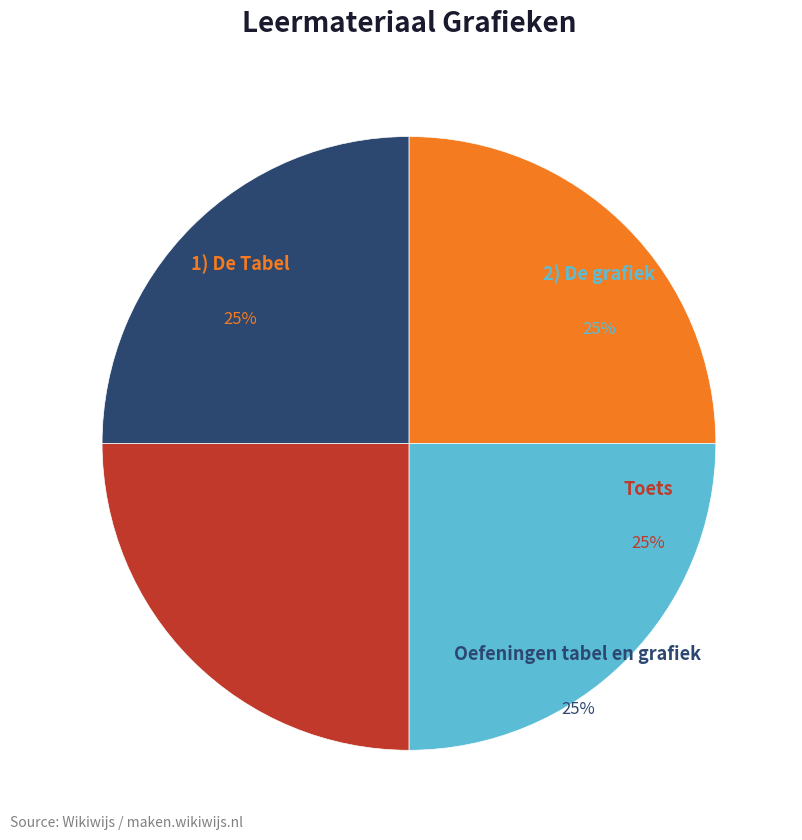

Does any single category account for the majority?

No